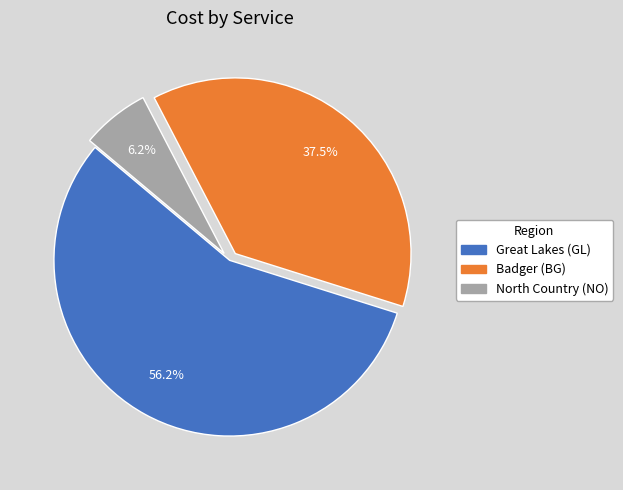

Rank the categories by value from lowest to highest.

North Country (NO), Badger (BG), Great Lakes (GL)